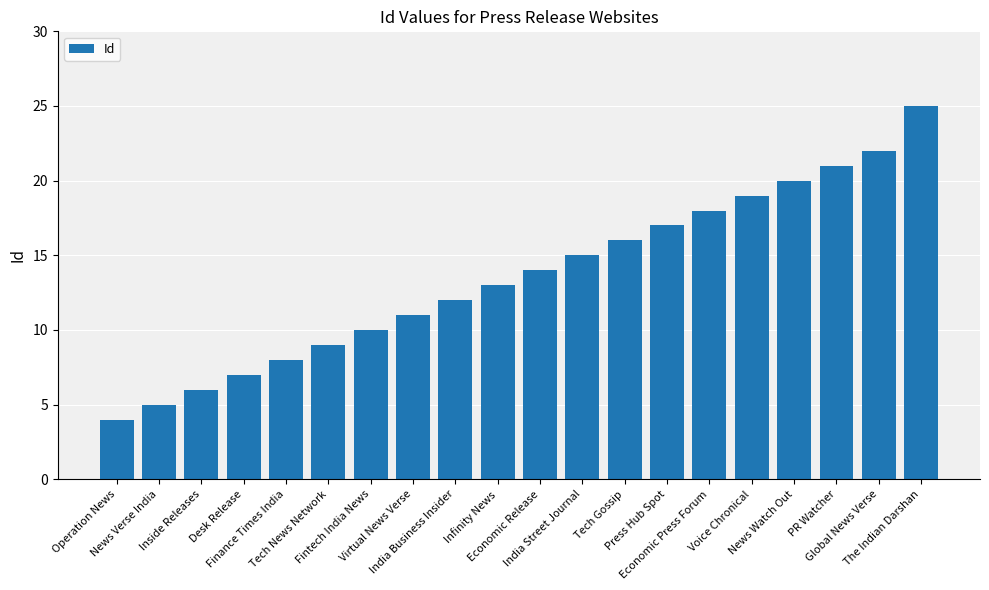

List the labels in order of value, largest first.

The Indian Darshan, Global News Verse, PR Watcher, News Watch Out, Voice Chronical, Economic Press Forum, Press Hub Spot, Tech Gossip, India Street Journal, Economic Release, Infinity News, India Business Insider, Virtual News Verse, Fintech India News, Tech News Network, Finance Times India, Desk Release, Inside Releases, News Verse India, Operation News